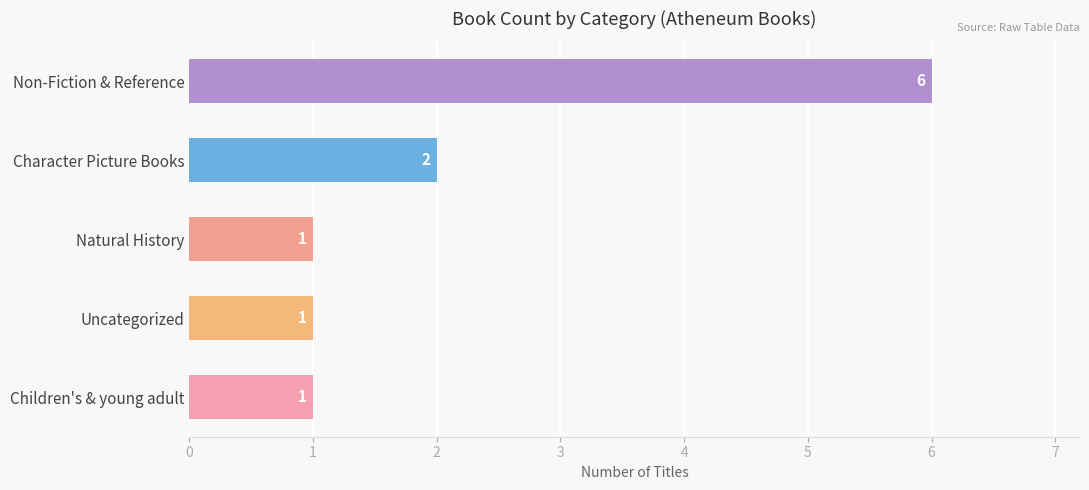

Where is the data nearest to the value 3?

Character Picture Books